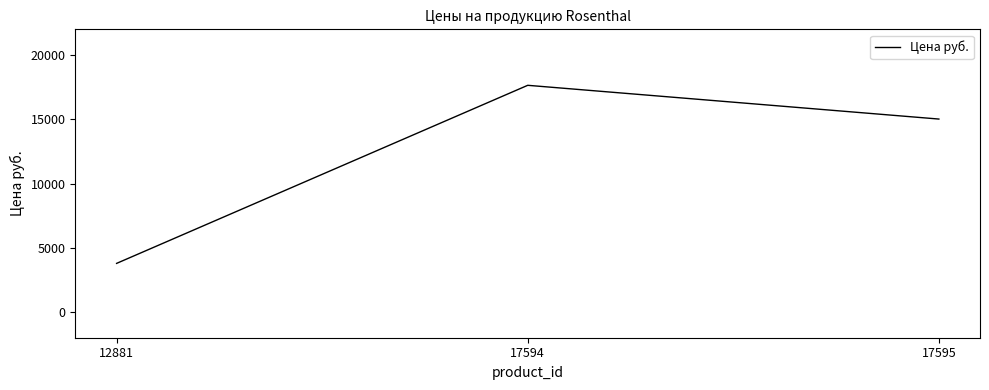

Reading left to right, extract all data points from this chart.

3785.2	17643.8	15017.3